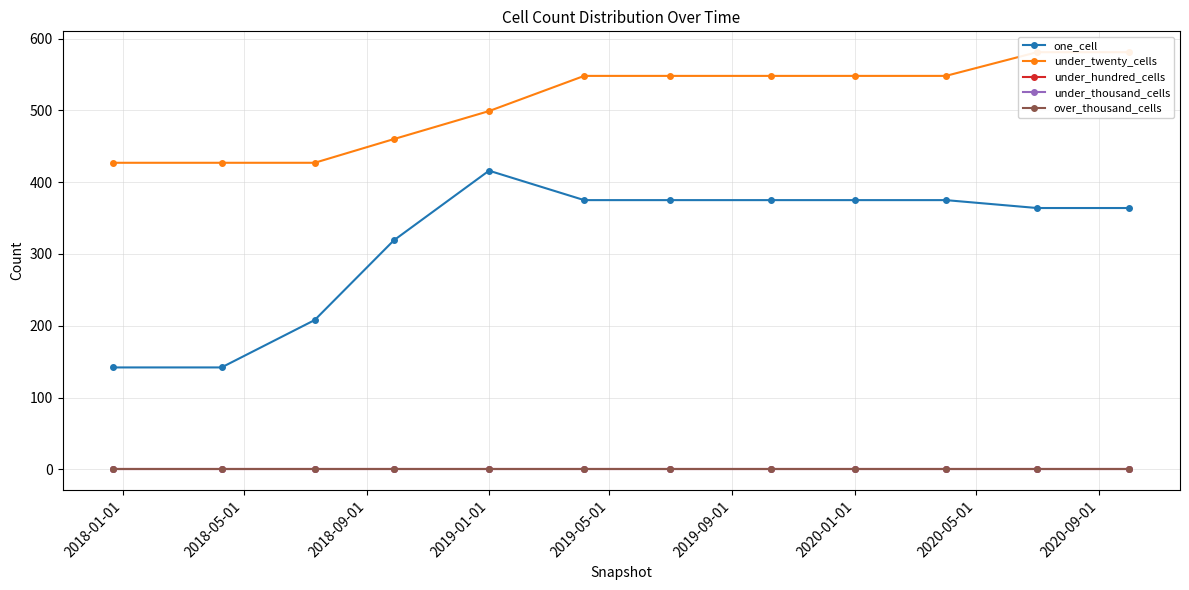

Is it true that over_thousand_cells equals 0 at 2018-09-01?

True